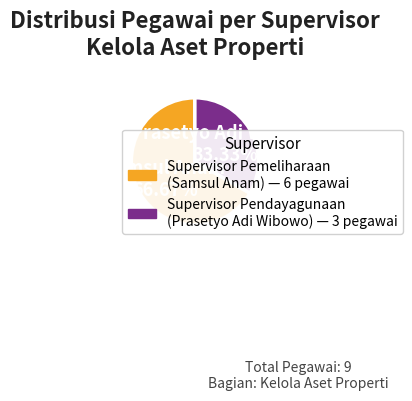

Is there any slice that represents more than half of the pie?

Yes